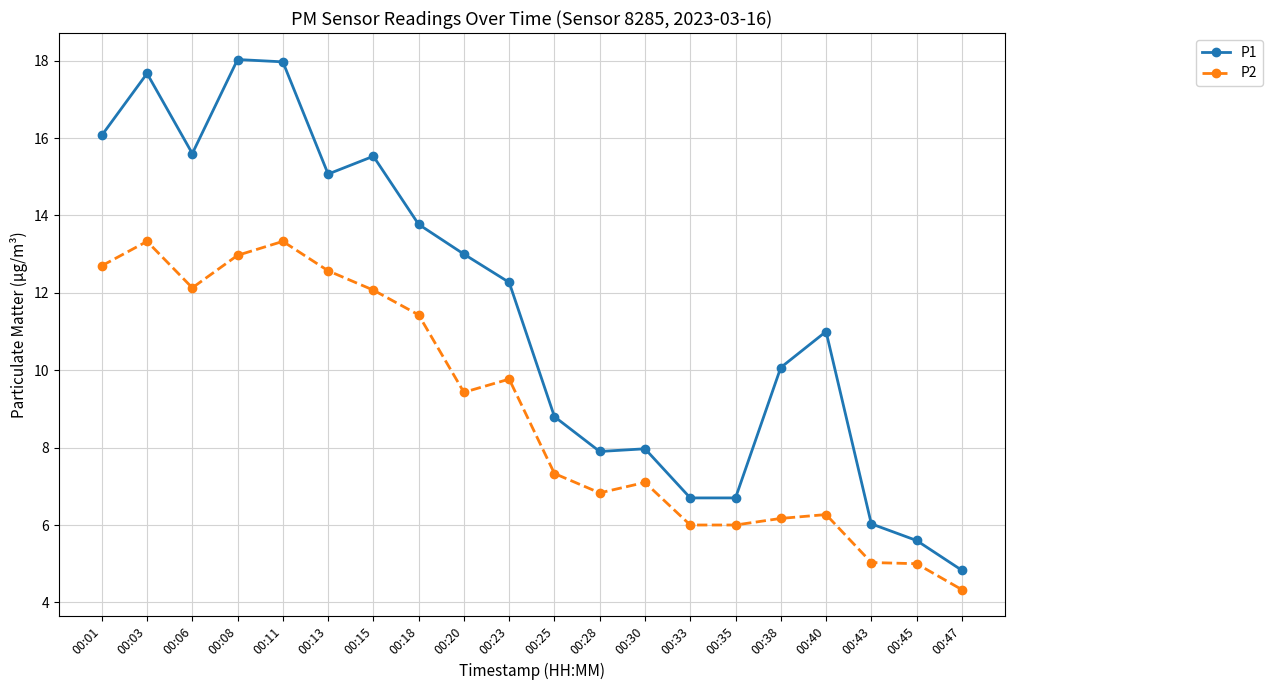

True or false: P1 and P2 intersect in this chart.

False